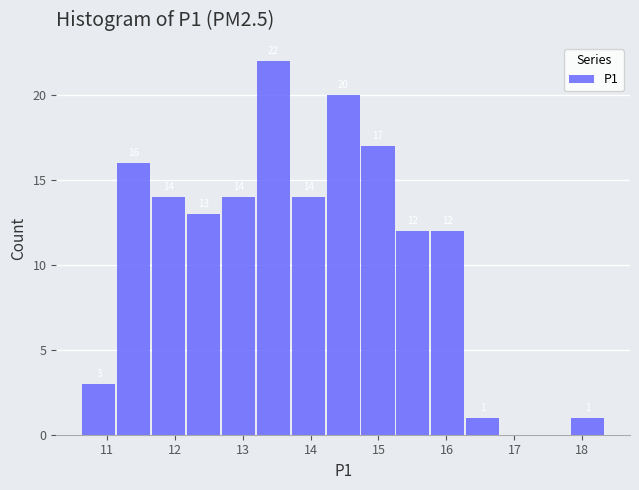

Which range on the x-axis has the tallest bar?

13.2 to 13.7